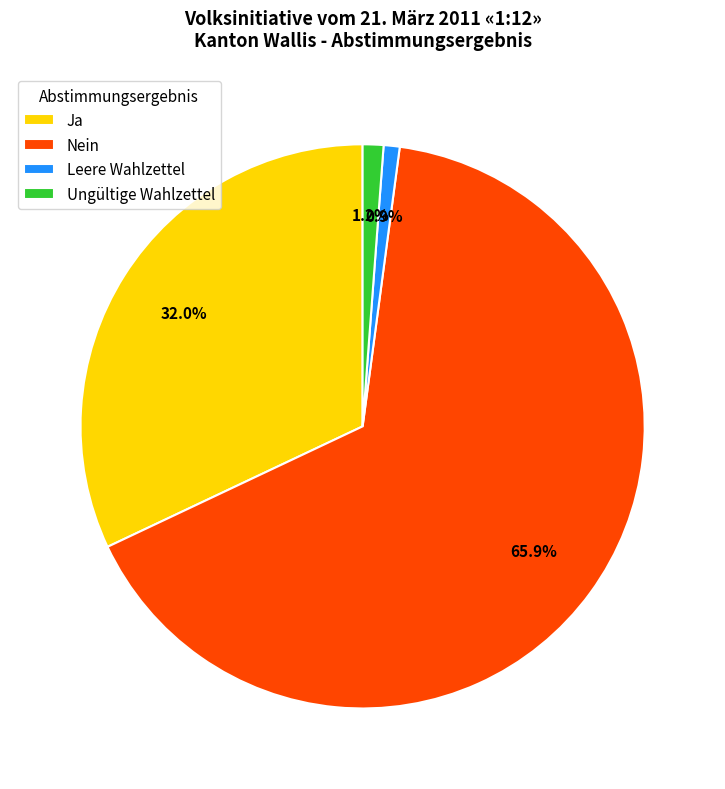

To the nearest percent, what percentage of the pie is Nein?

66%